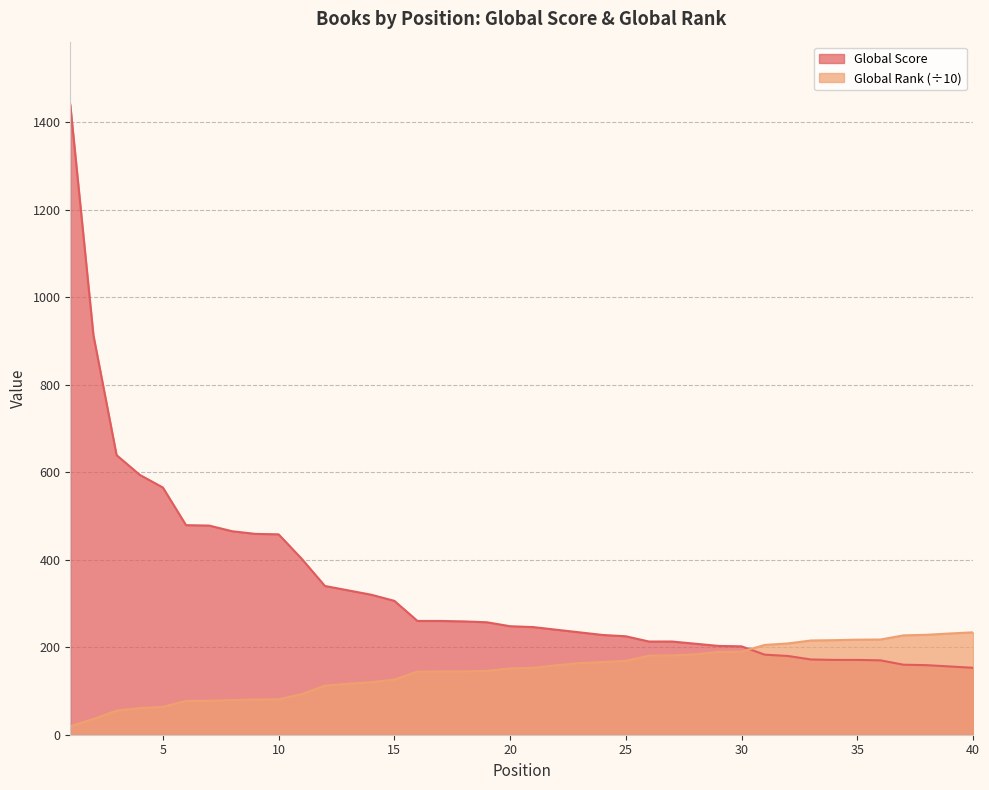

Which series has the largest total across all categories?

Global Score